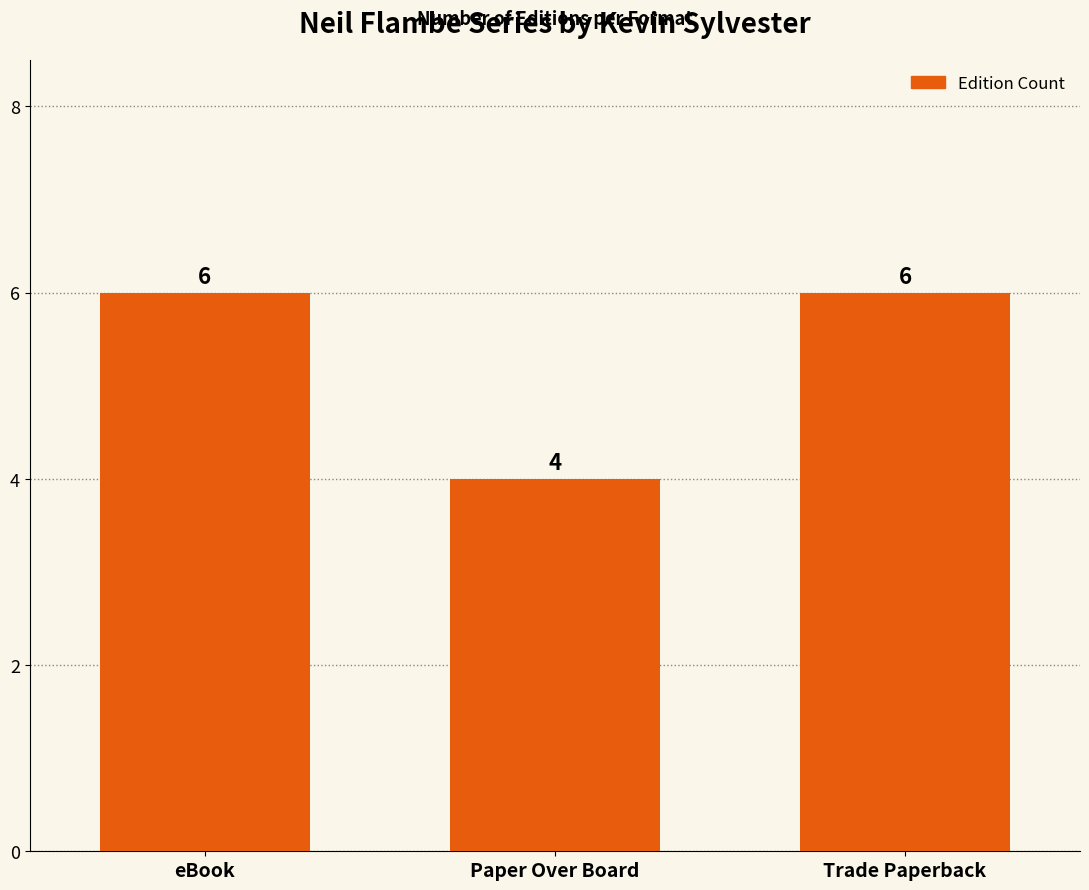

Between Trade Paperback and Paper Over Board, which is larger?

Trade Paperback